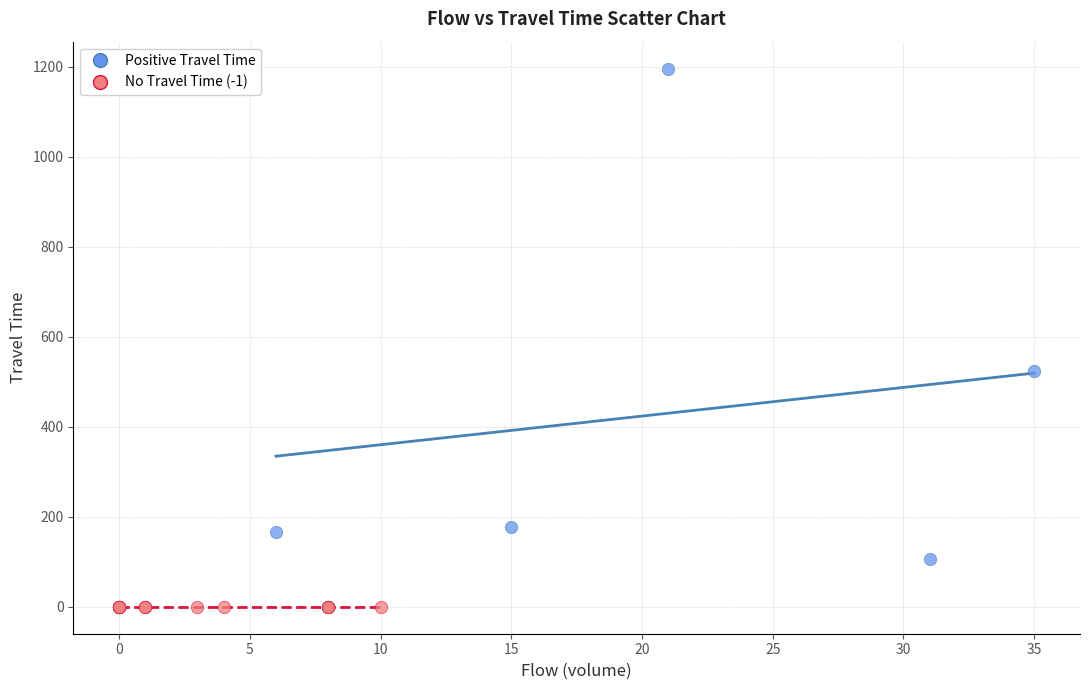

Which series reaches the minimum Y coordinate?

No Travel Time (-1)